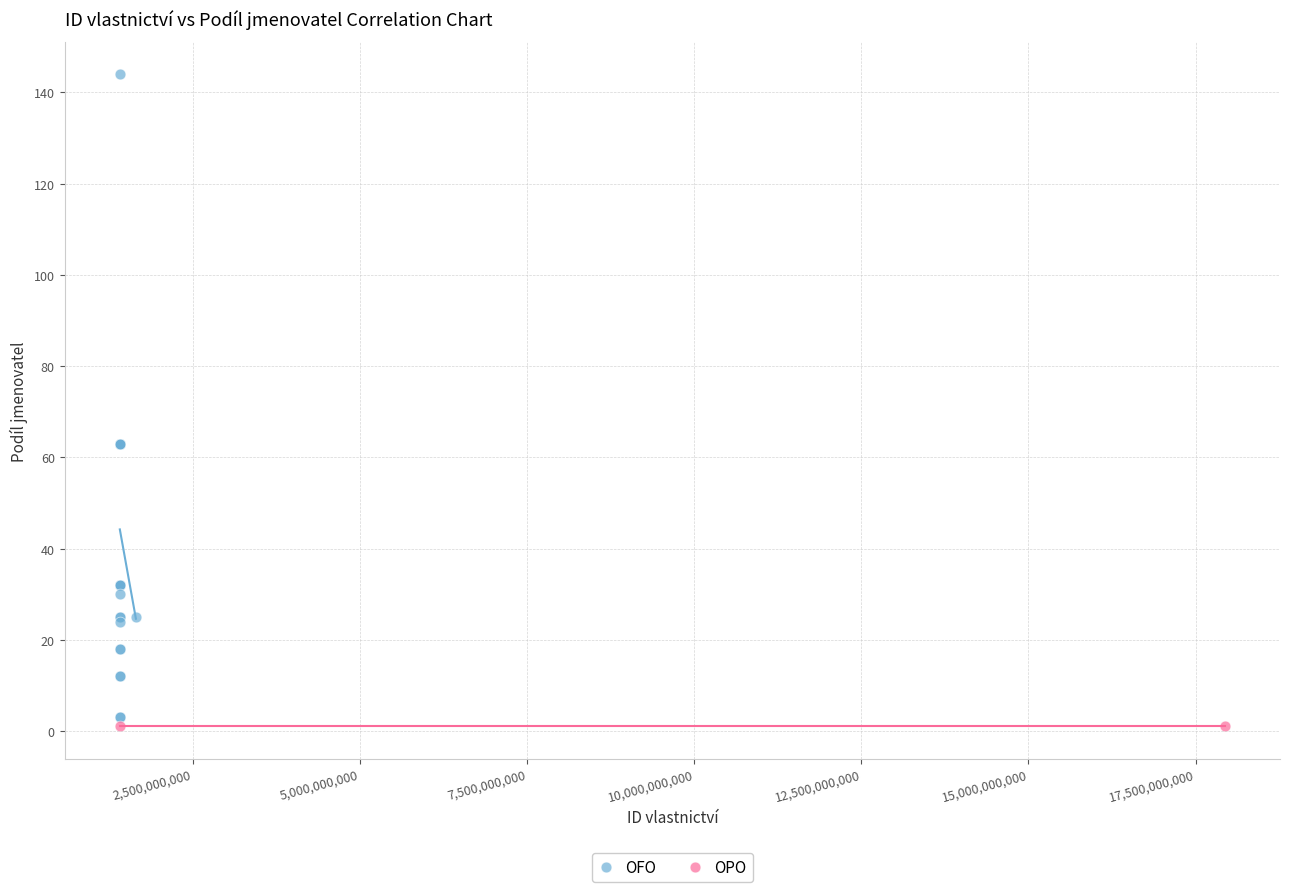

What are all the series names shown in the legend?

OFO, OPO